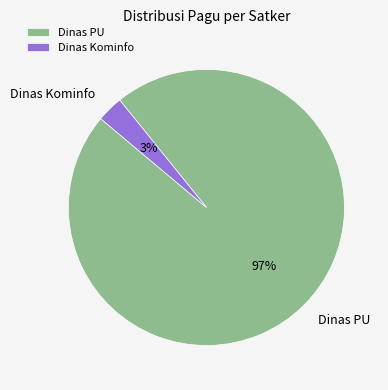

Is there any slice that represents more than half of the pie?

Yes